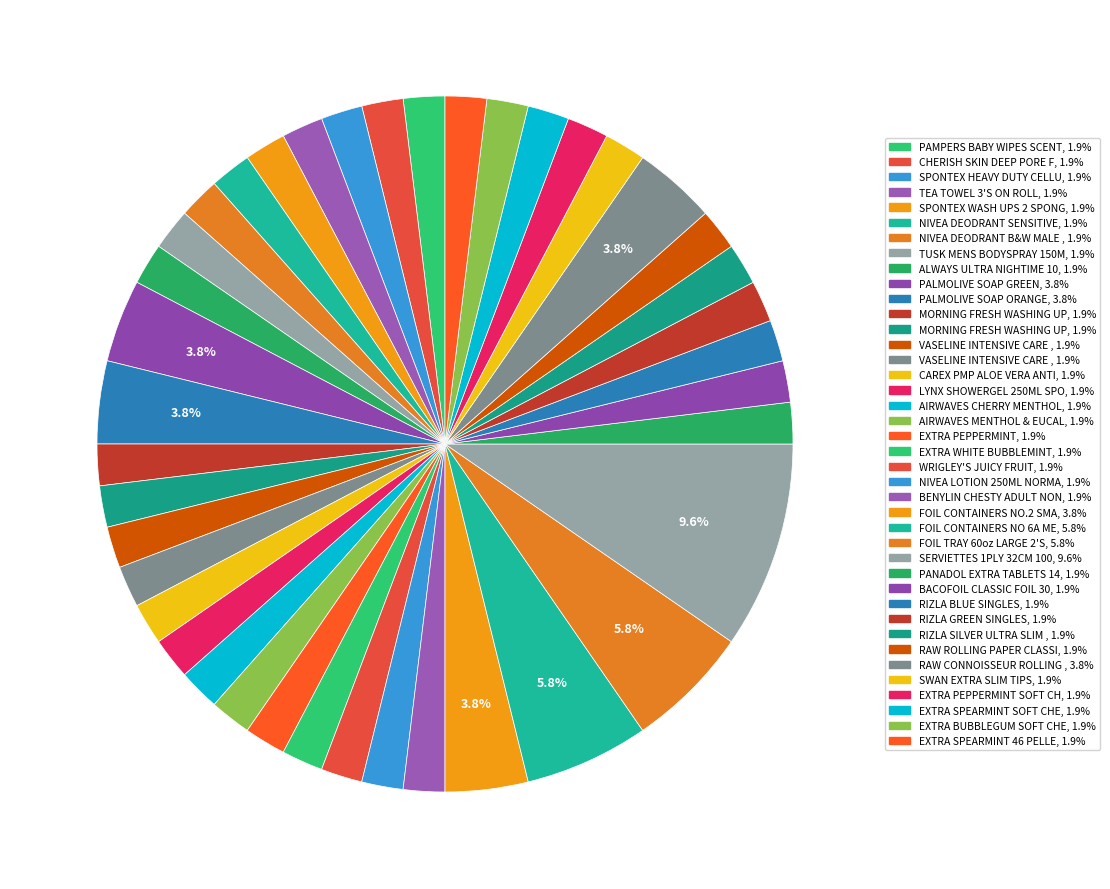

How many slices are in this pie chart?

40